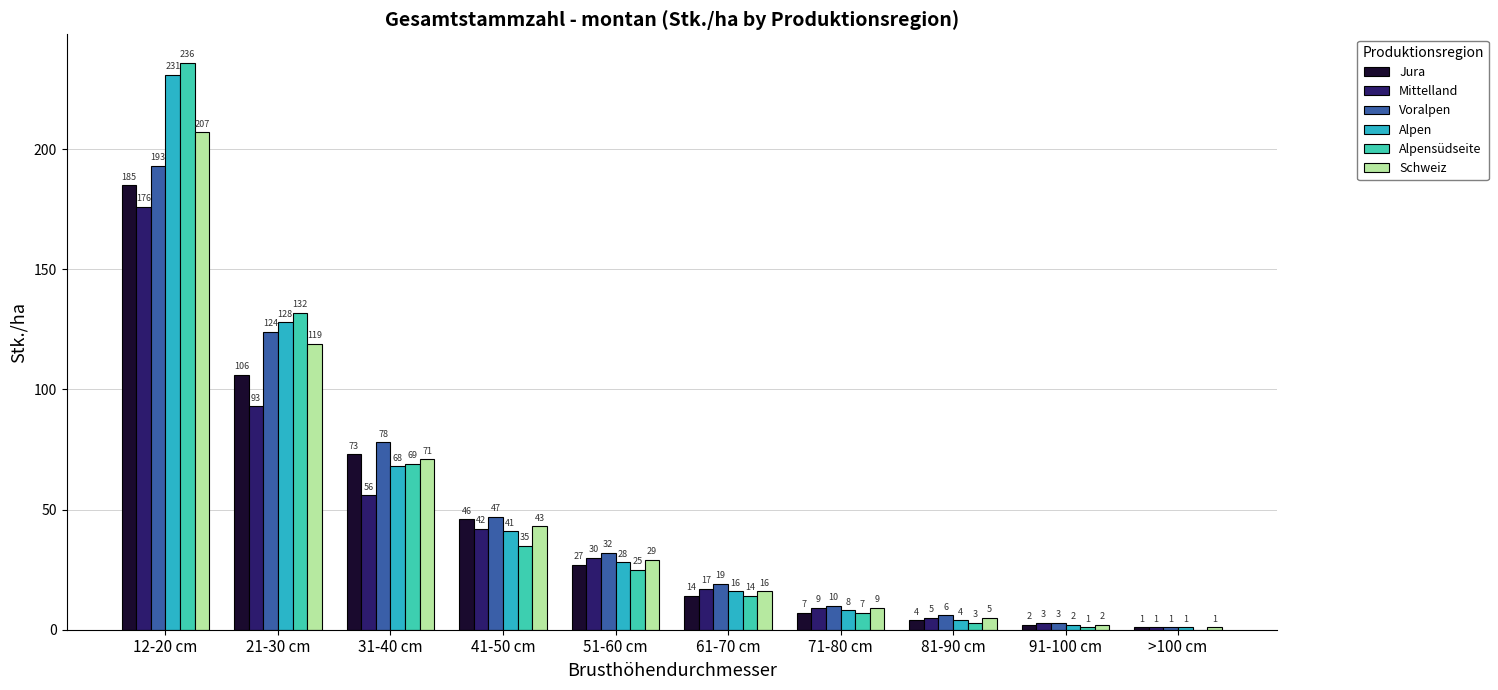

Which series changed the most between 21-30 cm and 31-40 cm?

Alpensüdseite